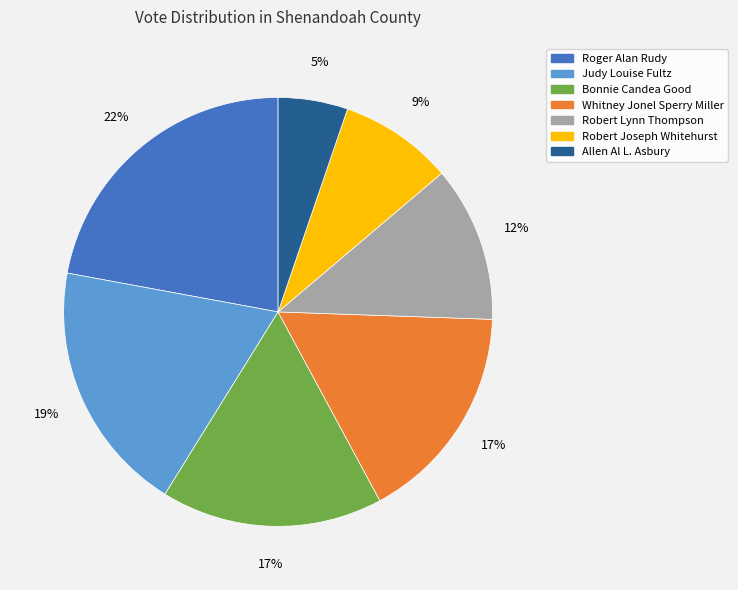

Approximately how many times larger is the value at Whitney Jonel Sperry Miller compared to Robert Joseph Whitehurst?

1.9